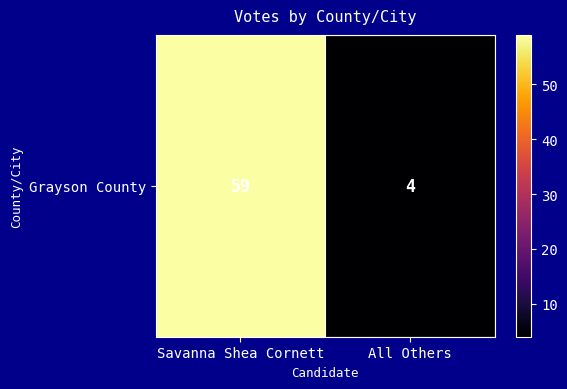

Reading right to left, extract all data points from this chart.

4	59